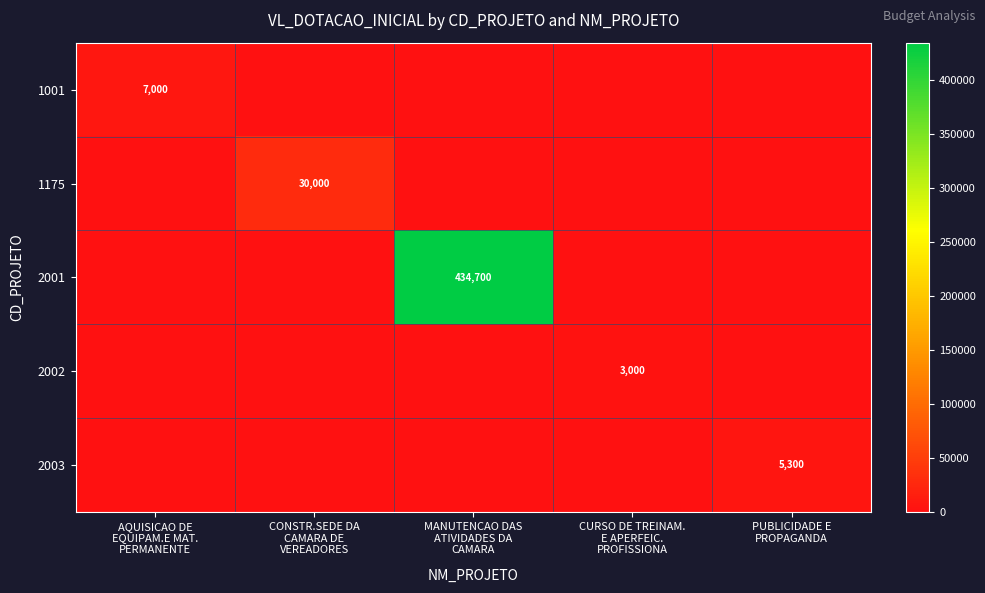

Read the 1001 value at AQUISICAO DE EQUIPAM.E MAT. PERMANENTE, to the nearest 50.

7000